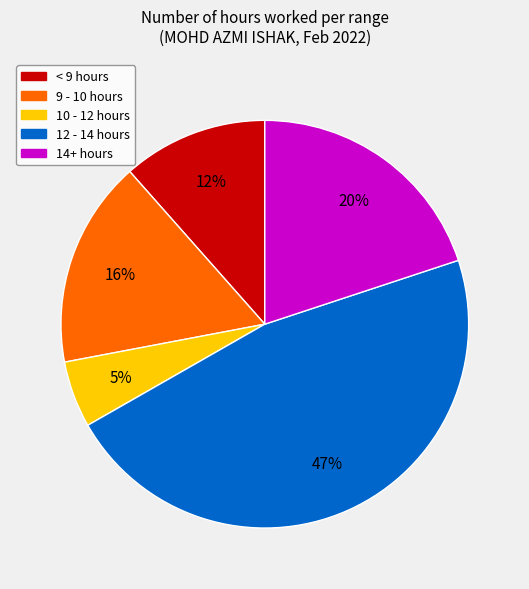

Is there any slice that represents more than half of the pie?

No